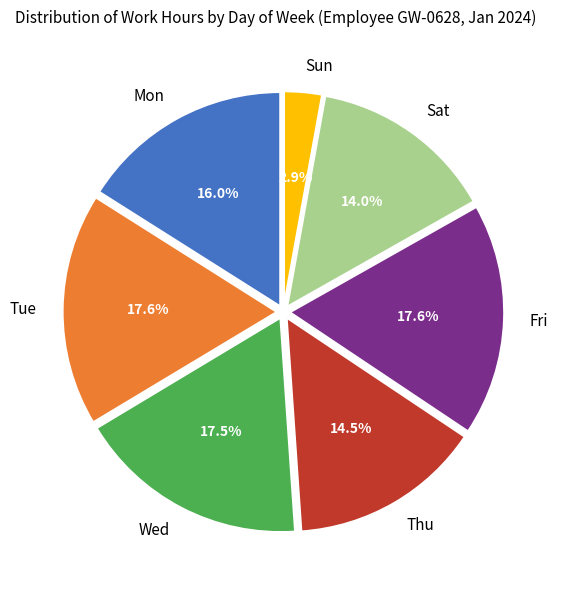

Which slice is the smallest?

Sun